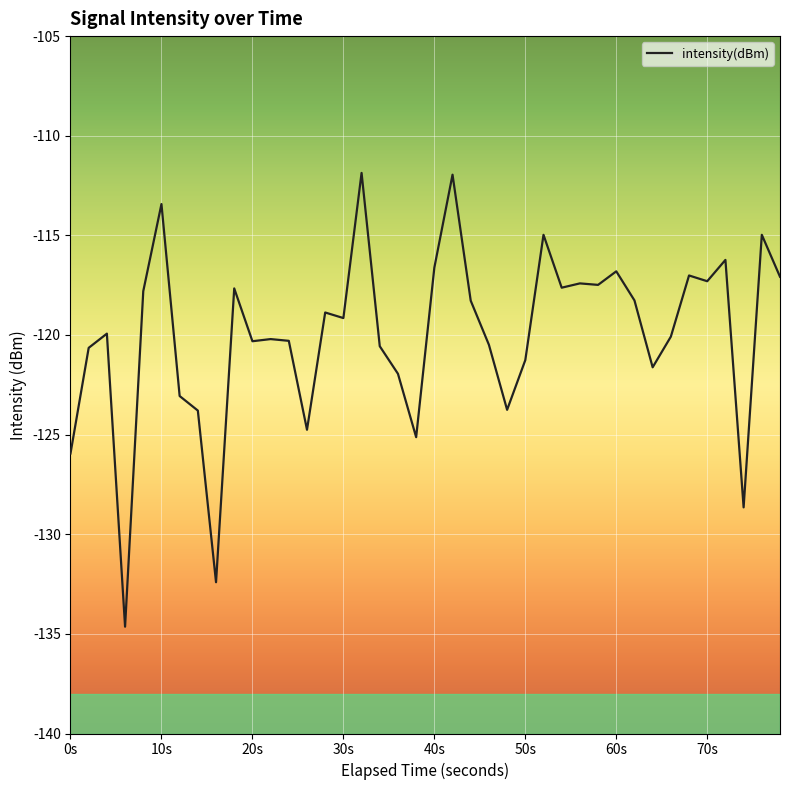

What is the difference between the maximum and minimum values?

22.8